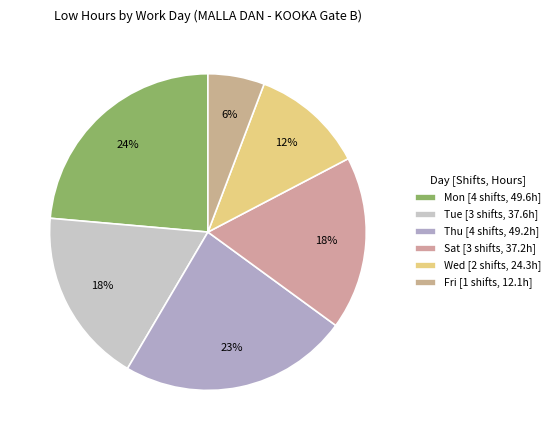

Which slice is the smallest?

Fri [1 shifts, 12.1h]